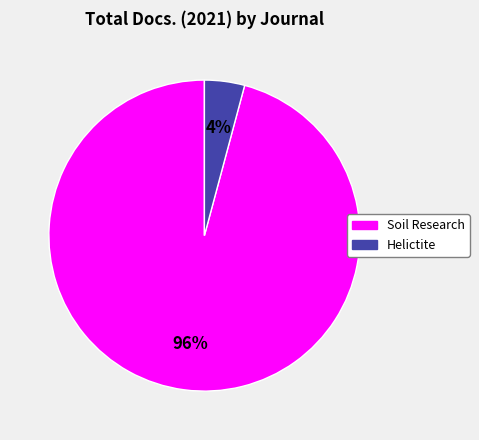

The Helictite slice represents 19% of the pie. True or false?

False